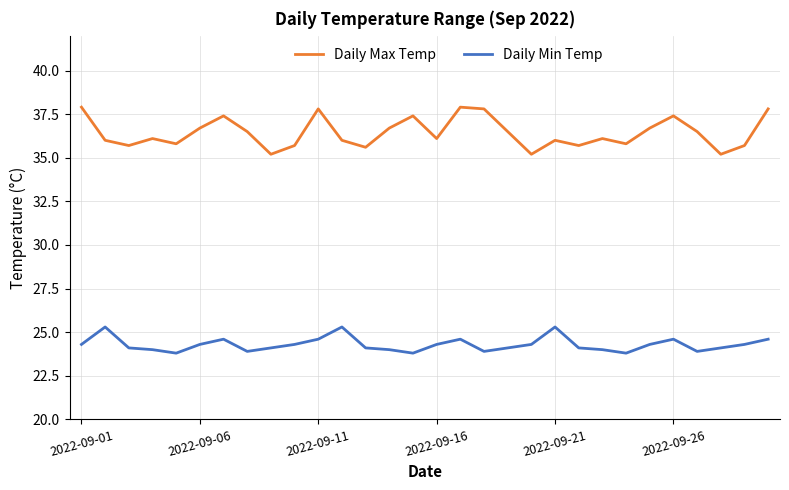

True or false: Daily Max Temp and Daily Min Temp cross at least once.

False